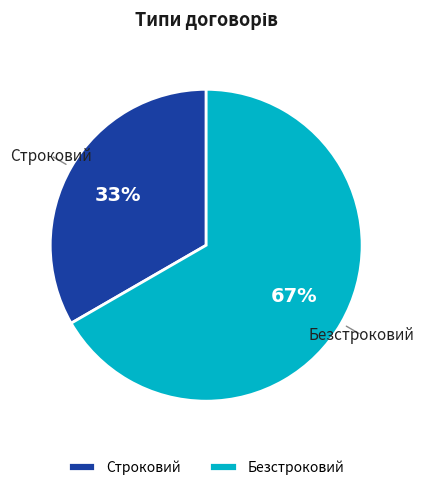

Which category has the biggest portion of the pie?

Безстроковий